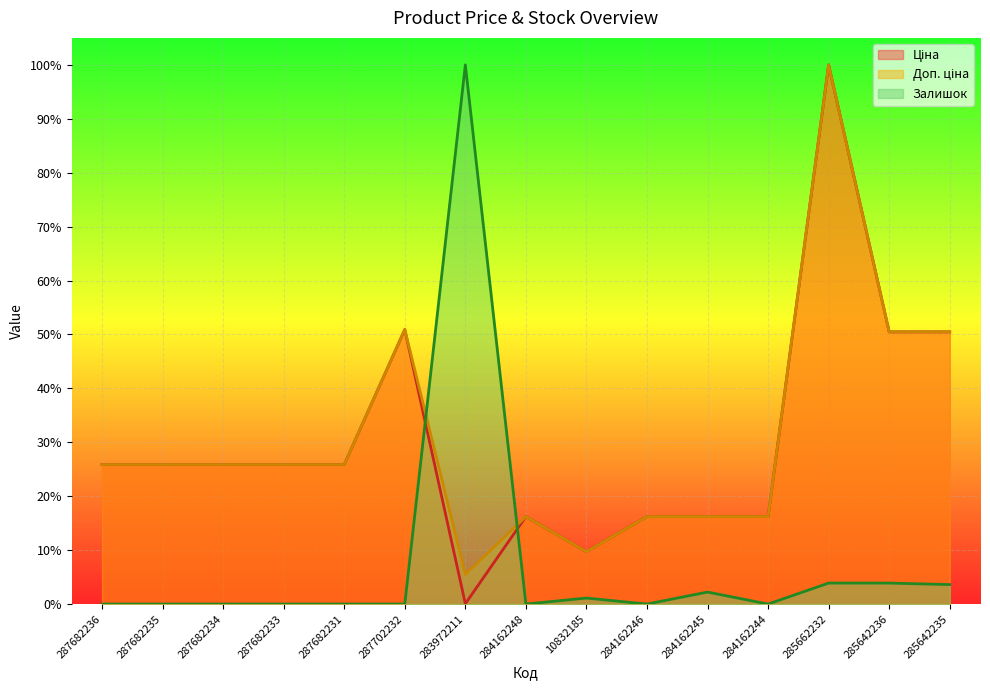

Between 287682233 and 284162244, which series saw the biggest shift?

Ціна